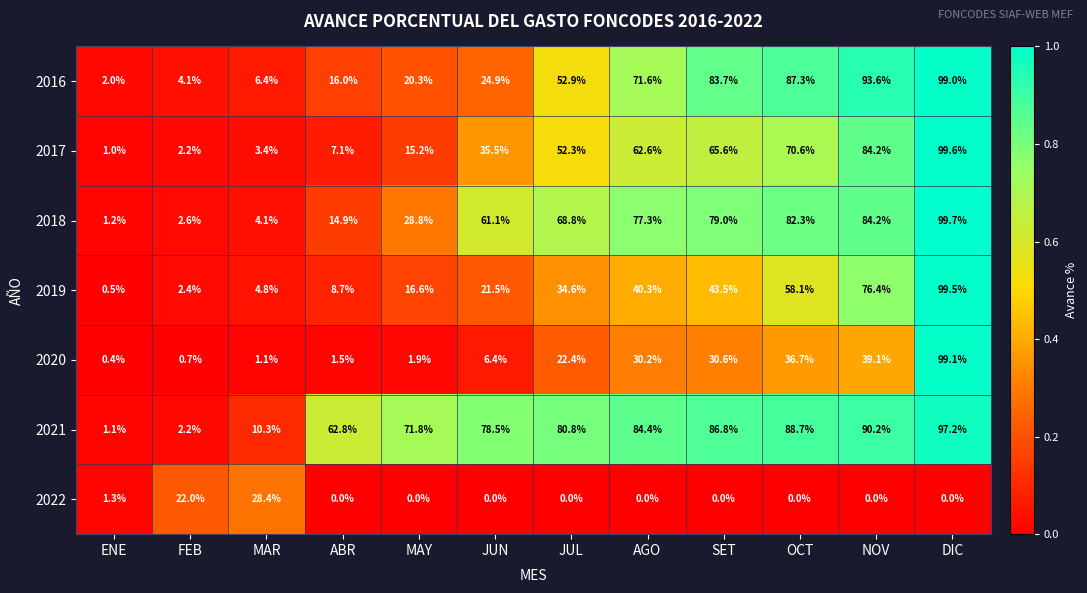

At how many categories does at least one series exceed 0?

12